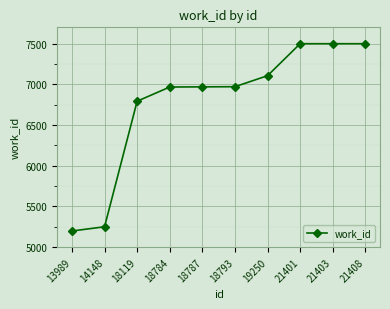

The value at 18787 is 3954. True or false?

False